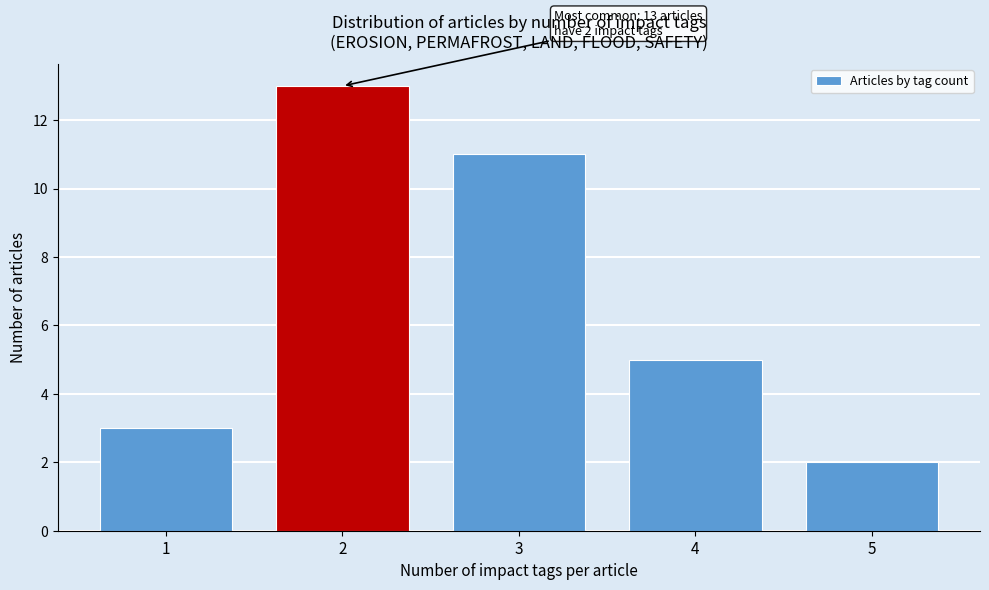

Reading left to right, list all the values displayed in this chart.

3	13	11	5	2